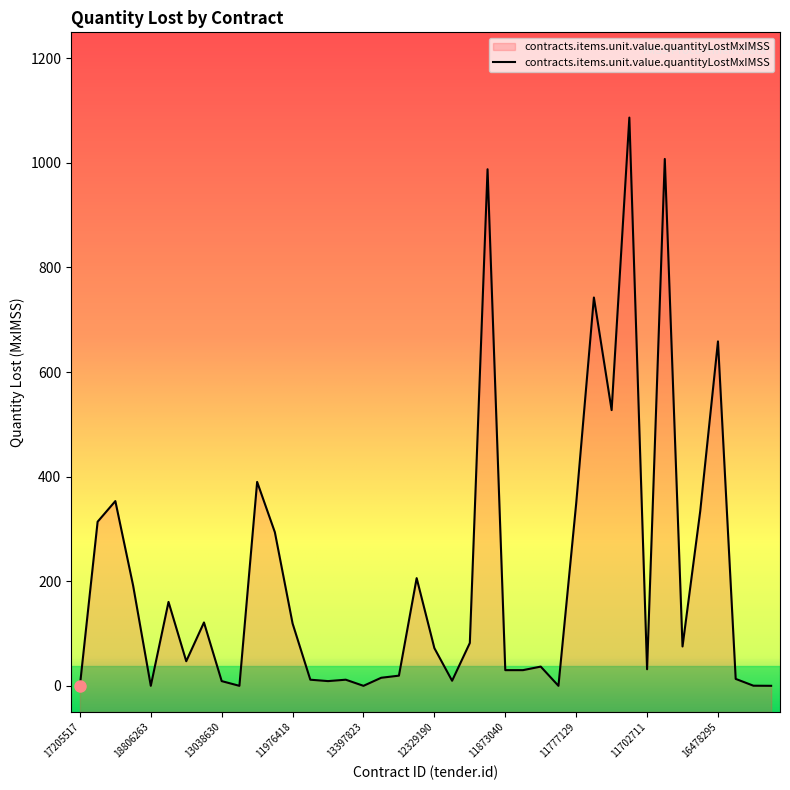

Reading left to right, transcribe all the data shown in this chart.

17205517=0.0	12065800=313.8	12086128=353.3	19201687=192.2	18806263=0.0	17124896=160.5	12330286=47.1	22017029=121.2	13038630=9.0	13145876=0.0	17427917=390.0	18037556=293.8	11976418=119.3	13409244=11.7	13572789=9.0	13409096=11.7	13397823=0.0	11978531=15.4	12086374=19.5	22571595=205.9	12329190=72.1	12785046=9.7	11747438=82.0	17609358=987.9	11873040=30.0	11873041=30.0	11705052=36.8	17426889=0.0	11777129=348.6	22307785=742.6	12066407=527.3	16572951=1086.7	11702711=31.7	16781454=1007.6	22413039=75.3	16478417=334.3	16478295=658.7	11702260=13.2	12499277=0.3	13031933=0.0